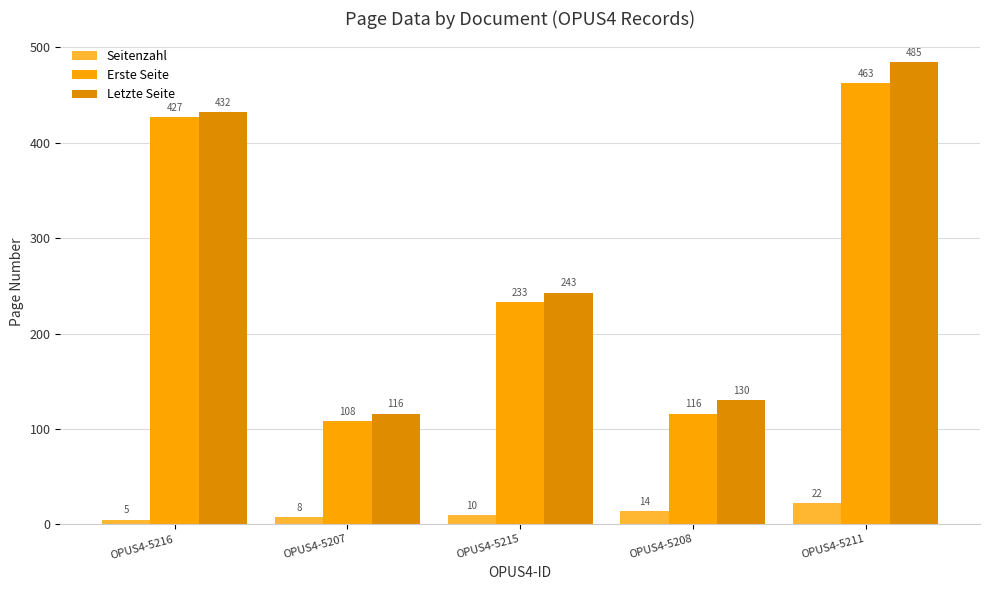

Between OPUS4-5216 and OPUS4-5207, which series saw the biggest shift?

Erste Seite